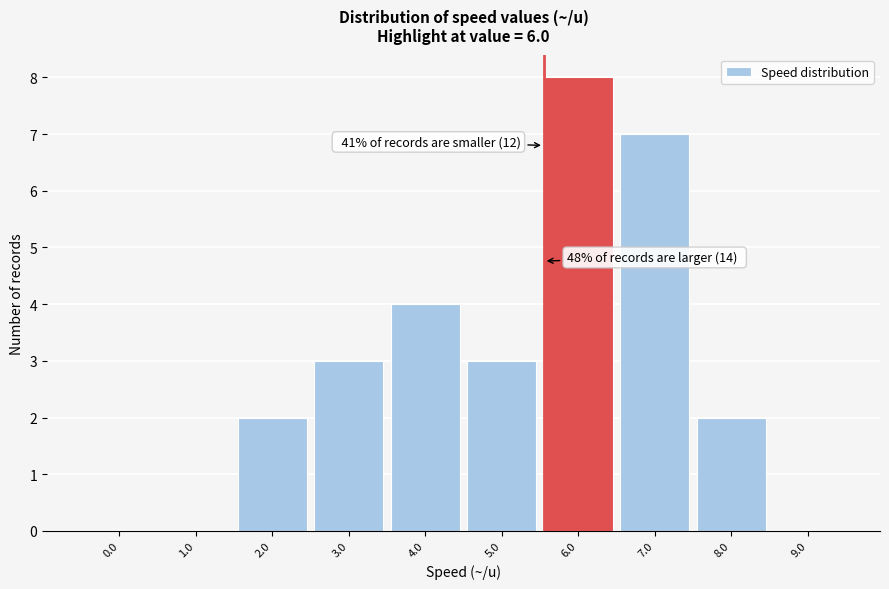

Reading left to right, transcribe all the data shown in this chart.

0.0=0	1.0=0	2.0=2	3.0=3	4.0=4	5.0=3	6.0=8	7.0=7	8.0=2	9.0=0